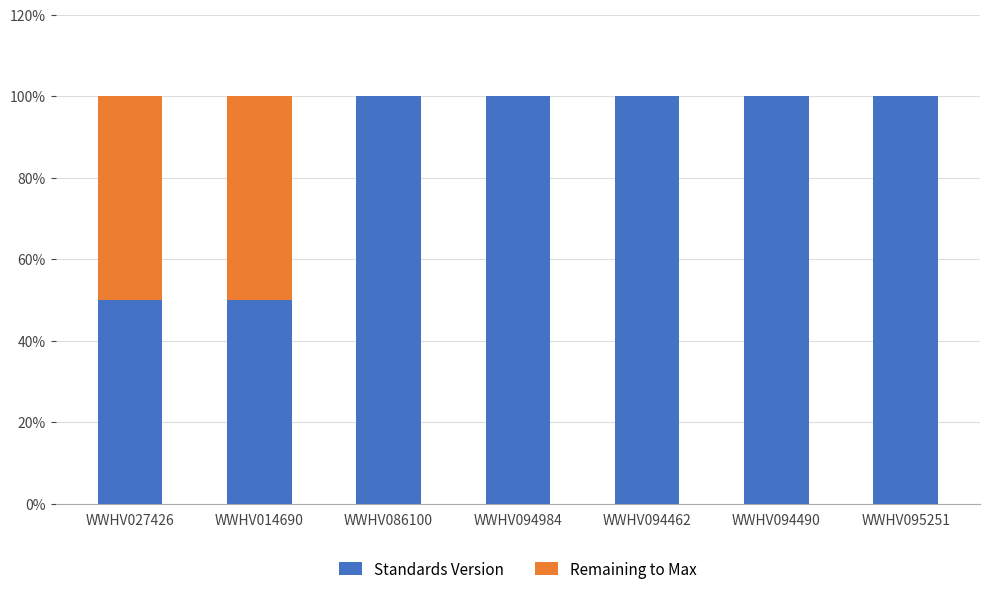

What position from the left is WWHV027426?

1